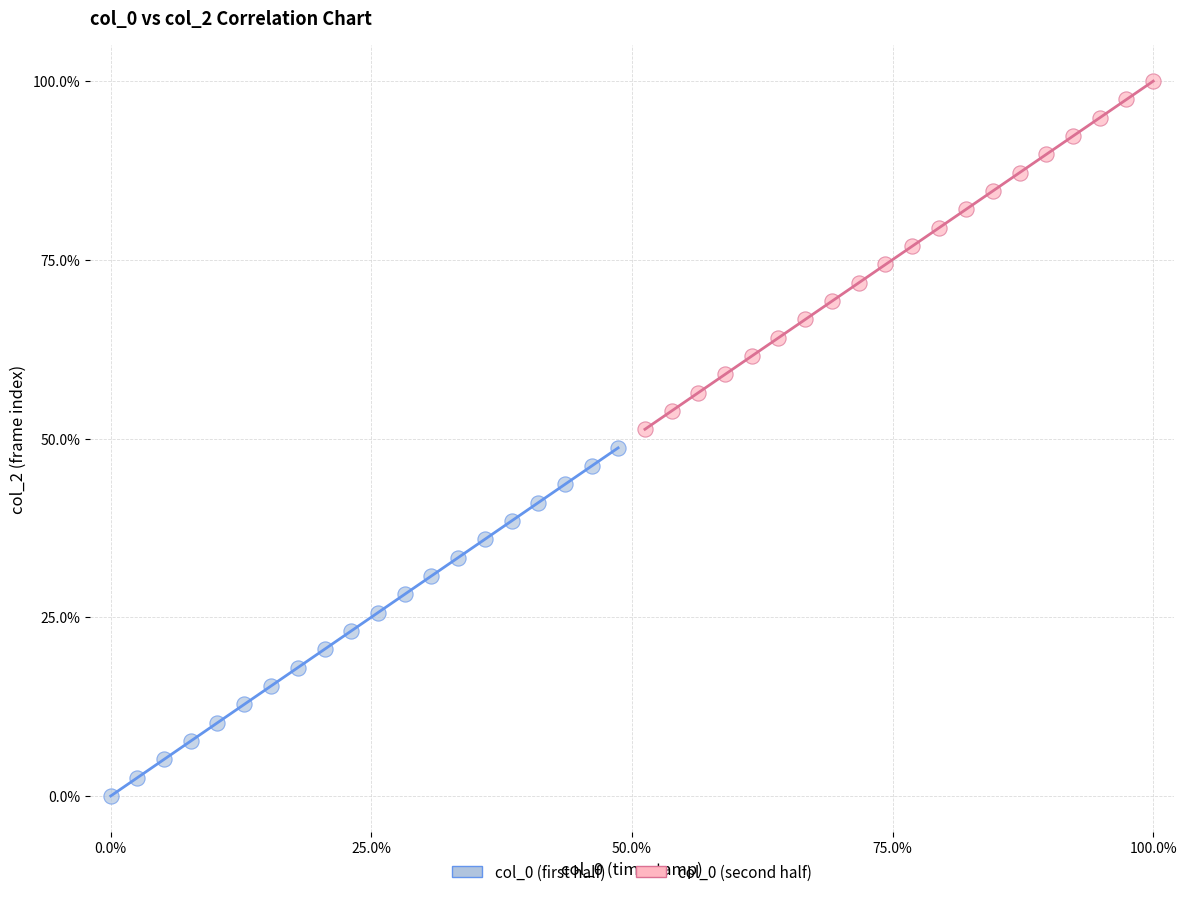

Which series reaches the minimum Y coordinate?

col_0 (first half)